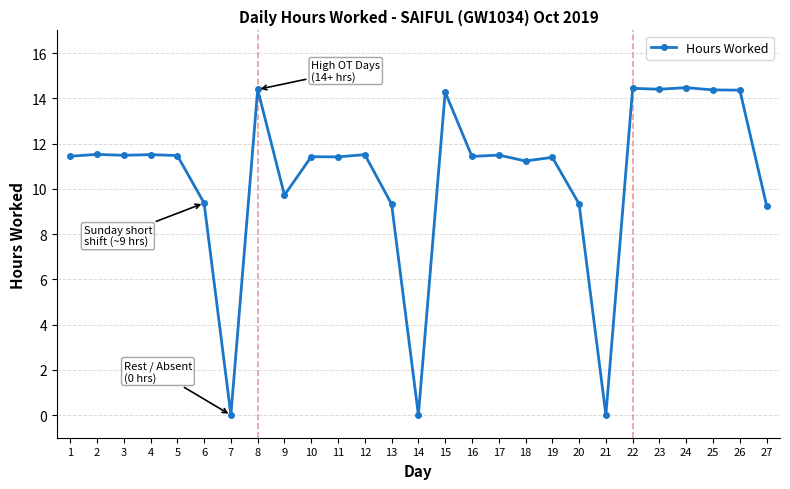

Count the number of data series in this chart.

1